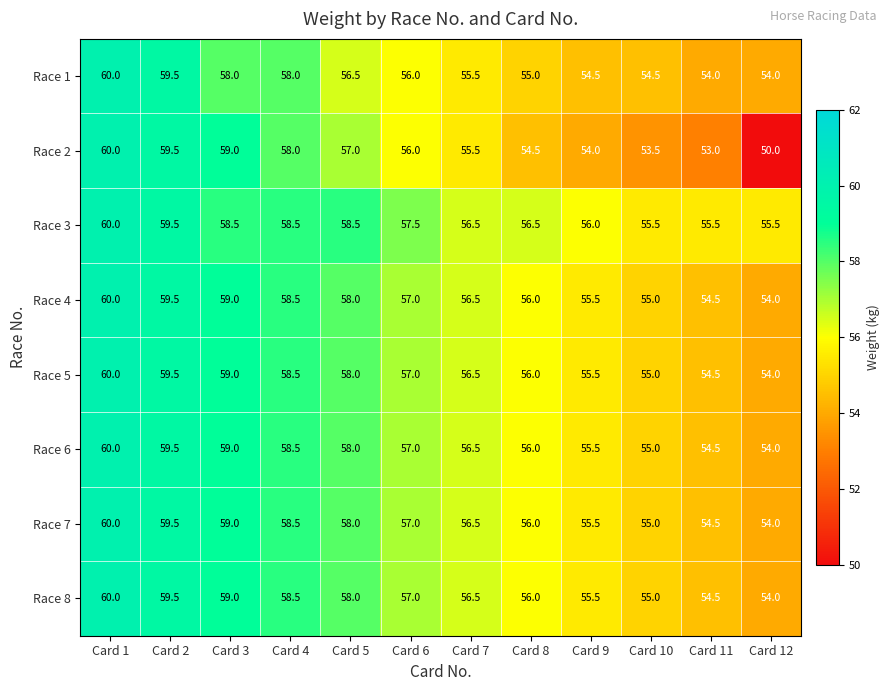

What is the maximum value shown in the chart?

60.0